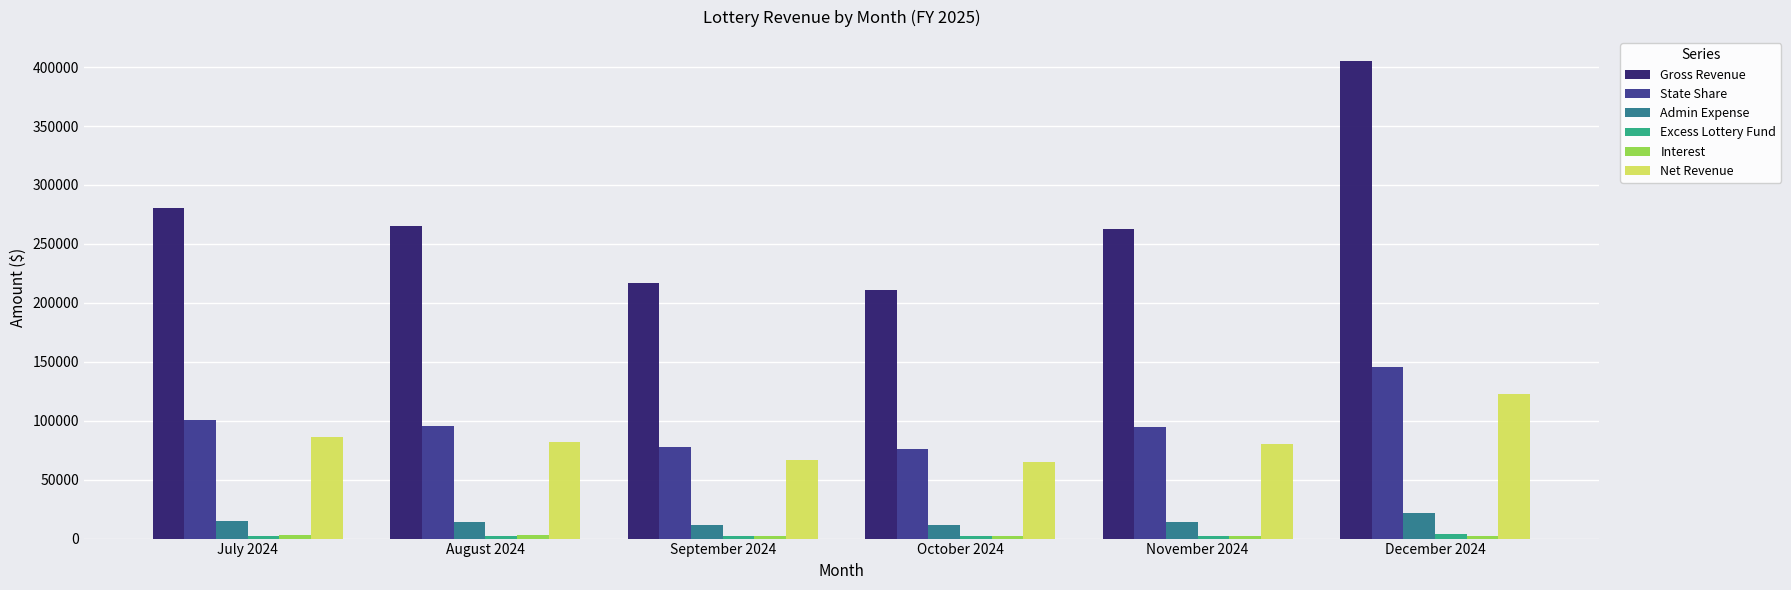

Does the chart contain stacked bars?

No